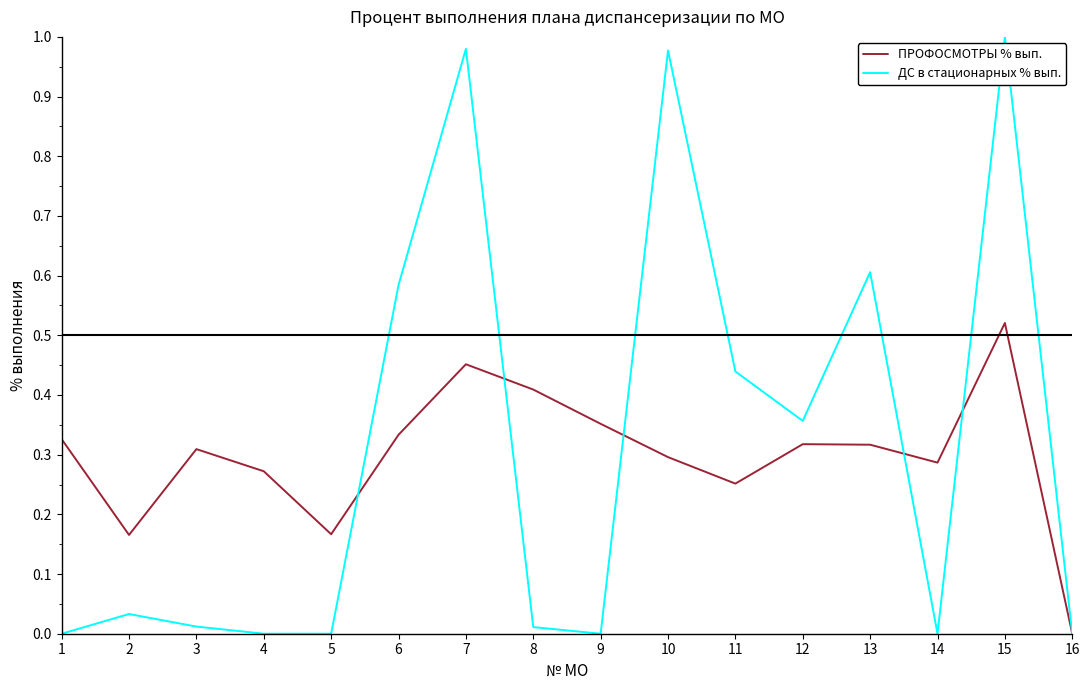

What is the total value across all series at 6?

0.9